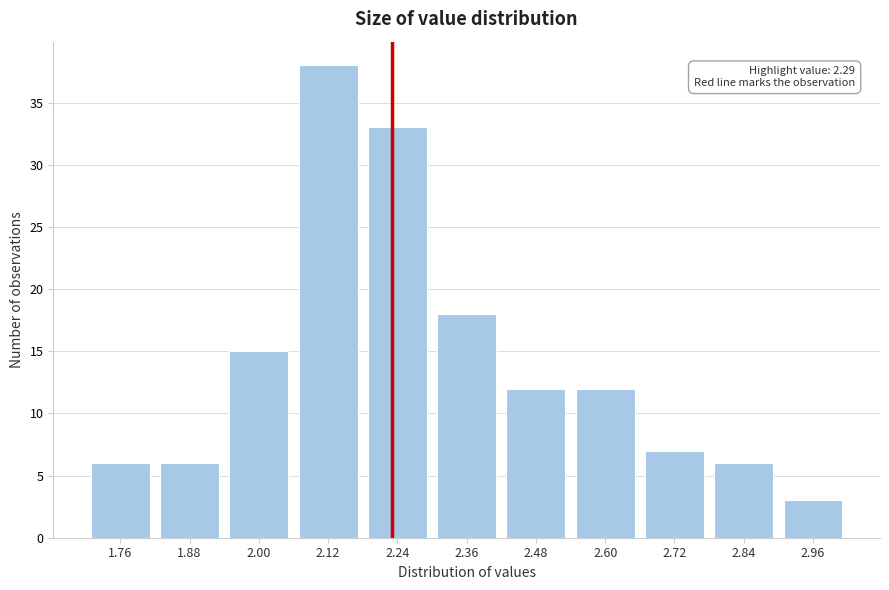

Reading right to left, list all the values displayed in this chart.

2.96=3	2.84=6	2.72=7	2.60=12	2.48=12	2.36=18	2.24=33	2.12=38	2.00=15	1.88=6	1.76=6